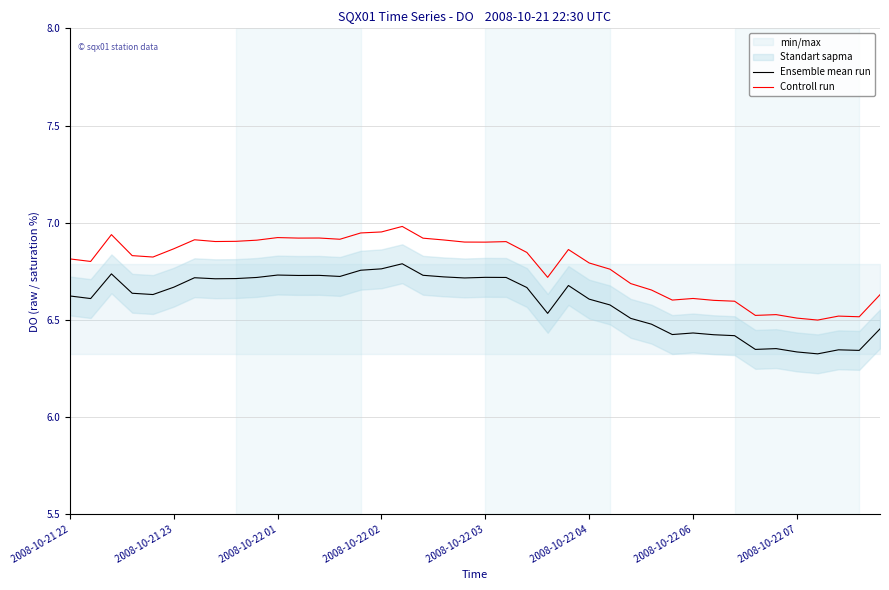

Is this an area chart (filled region under the line)?

No